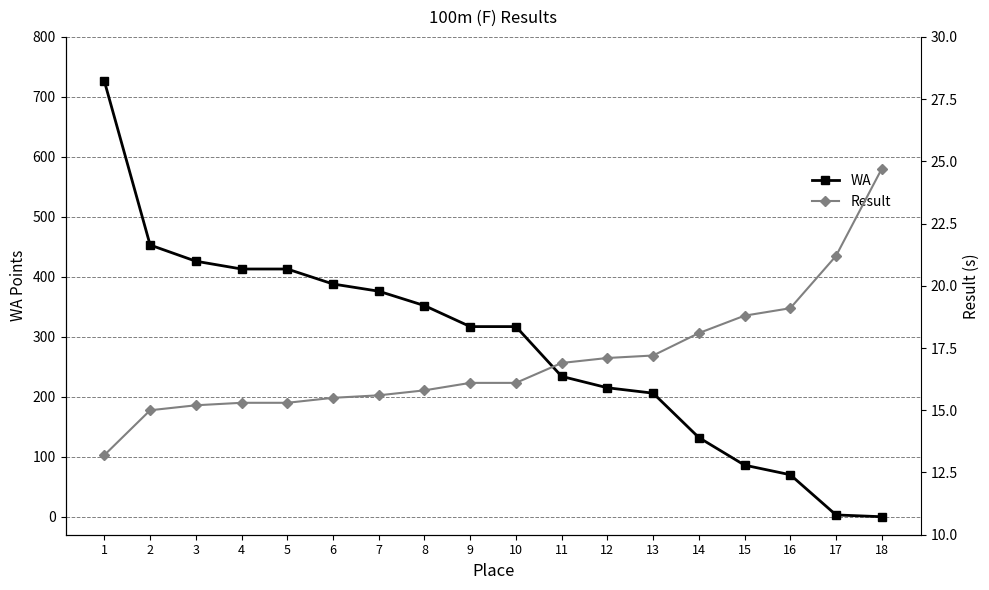

True or false: Result has more than 0 points higher than both neighbors.

False